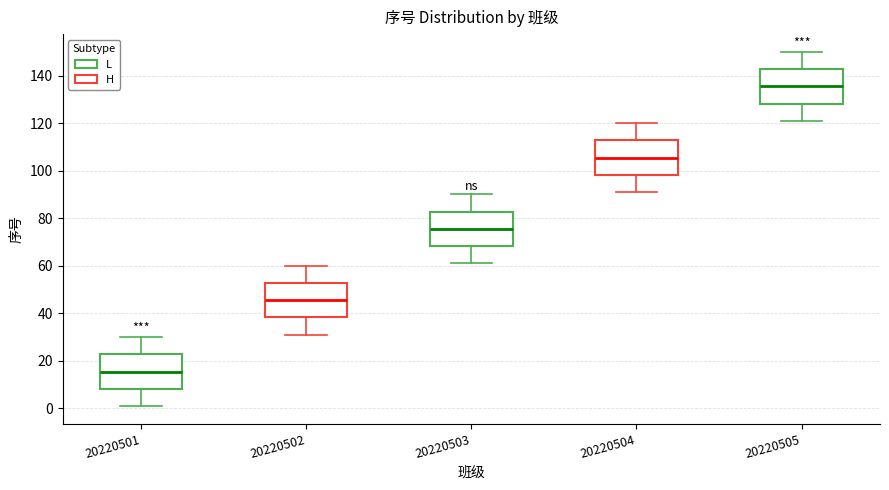

Where does the median line of the box at x = 20220504 sit on the y-axis? The values are not printed on the chart, so give them approximately, as read against the axis.

106